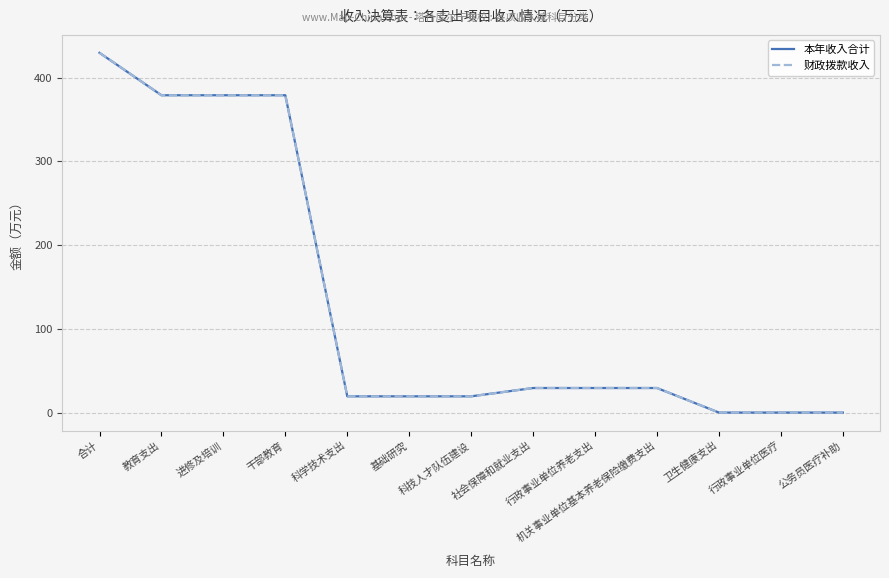

Which series has the widest spread of values?

本年收入合计